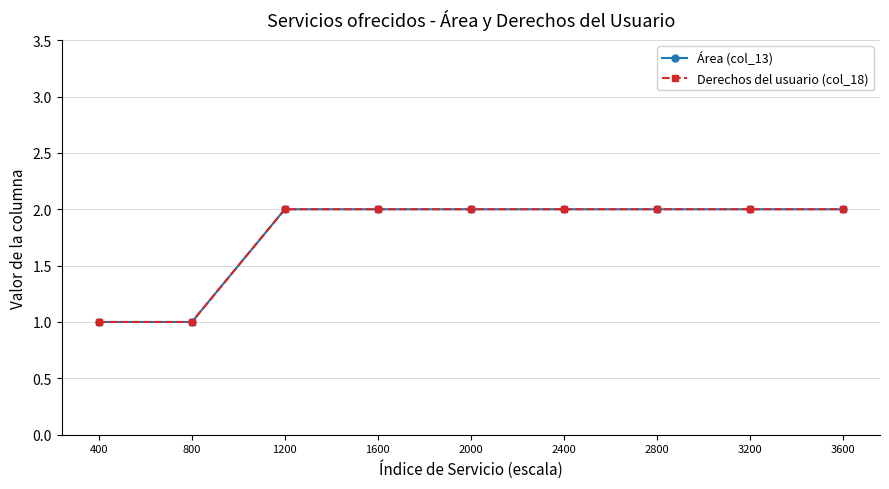

What is the value of the Derechos del usuario (col_18) point at the 2nd from the left?

1